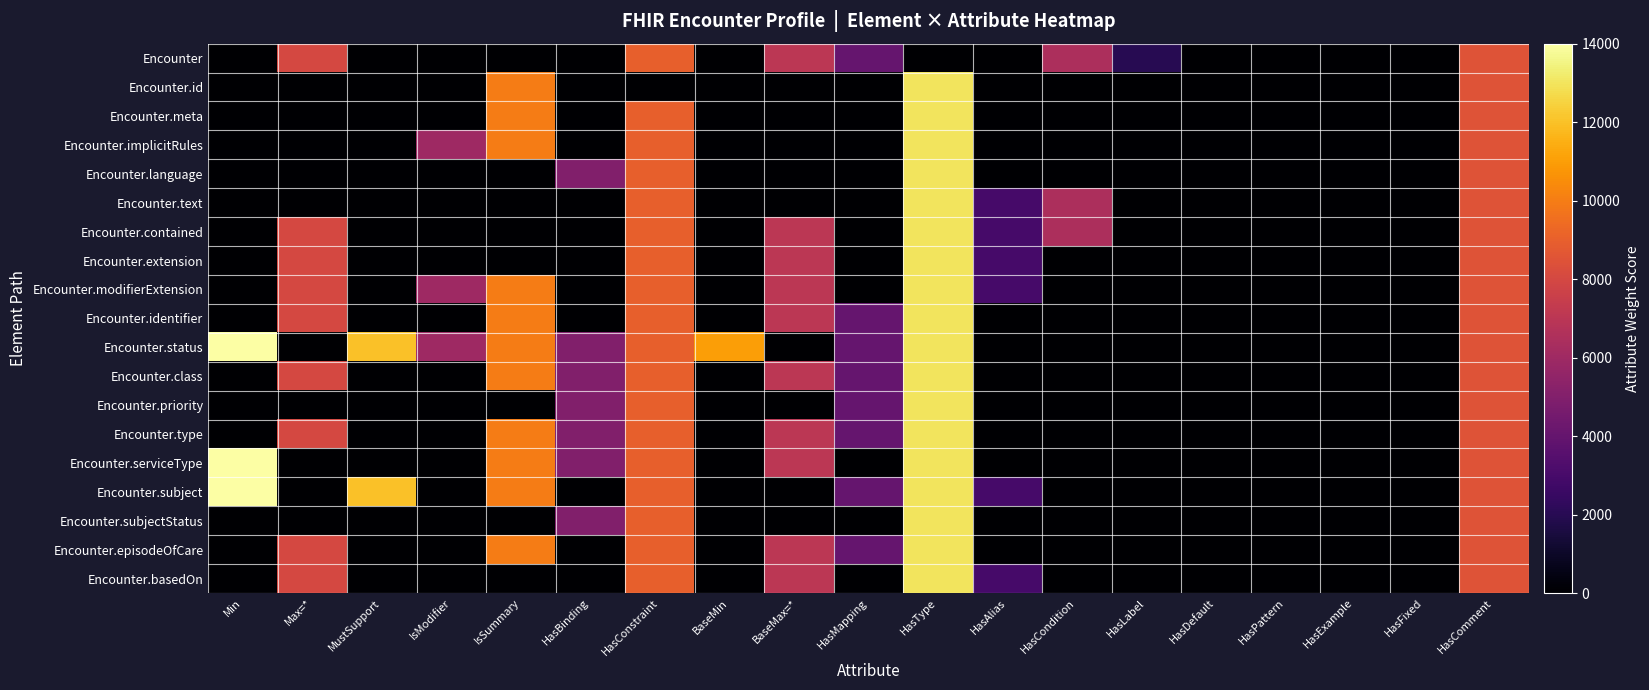

Which category has the lowest value across all series?

Min